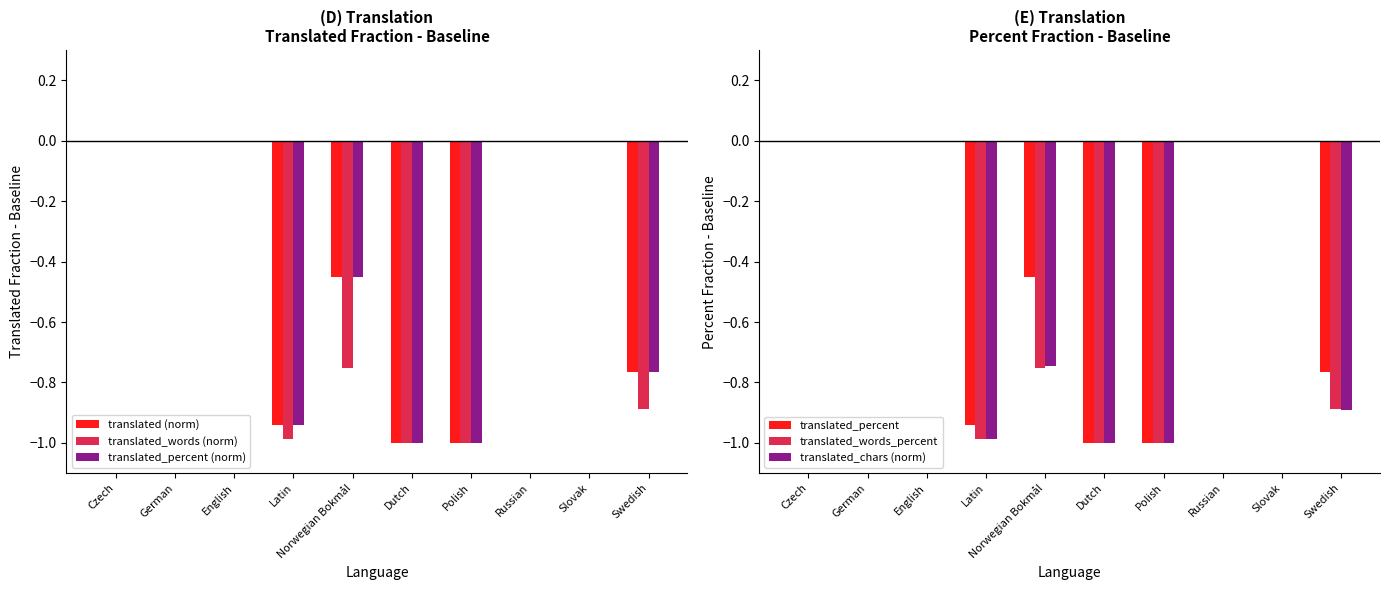

Reading left to right, extract all data points from this chart.

translated (norm): 0.0	0.0	0.0	-0.9	-0.5	-1.0	-1.0	0.0	0.0	-0.8
translated_words (norm): 0.0	0.0	0.0	-1.0	-0.8	-1.0	-1.0	0.0	0.0	-0.9
translated_percent (norm): 0.0	0.0	0.0	-0.9	-0.5	-1.0	-1.0	0.0	0.0	-0.8
translated_percent: 0.0	0.0	0.0	-0.9	-0.5	-1.0	-1.0	0.0	0.0	-0.8
translated_words_percent: 0.0	0.0	0.0	-1.0	-0.8	-1.0	-1.0	0.0	0.0	-0.9
translated_chars (norm): 0.0	0.0	0.0	-1.0	-0.7	-1.0	-1.0	0.0	0.0	-0.9